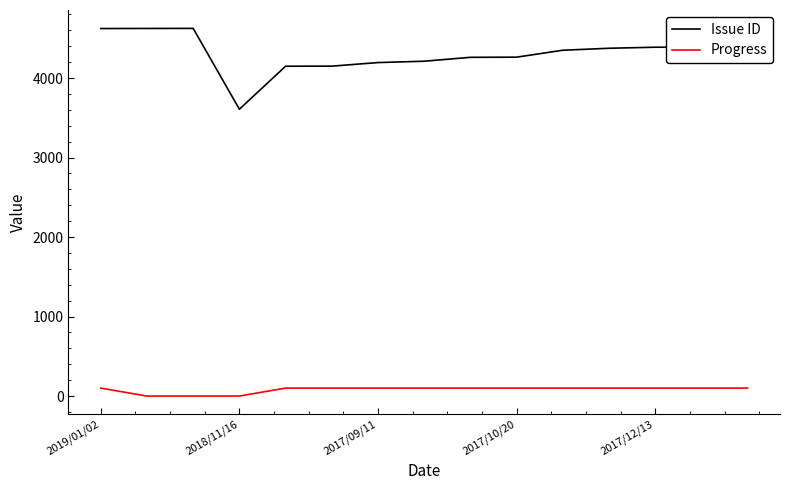

True or false: Progress and Issue ID cross at least once.

False